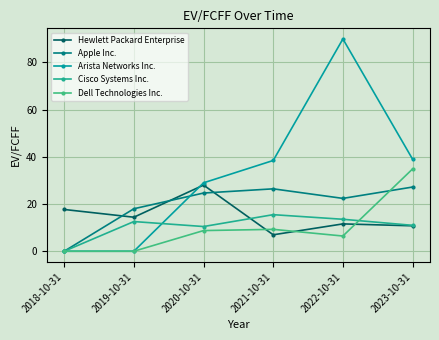

What is the label of the 4th point from the right?

2020-10-31